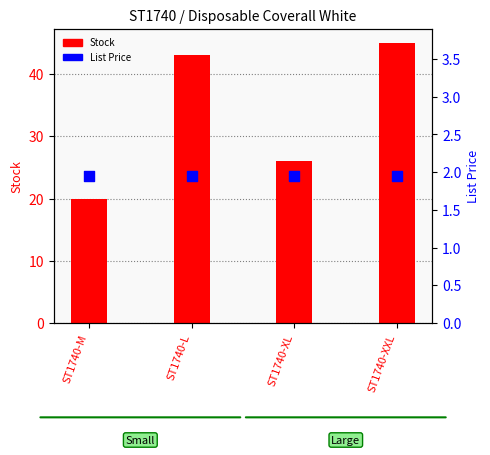

At how many categories does at least one series exceed 35?

2